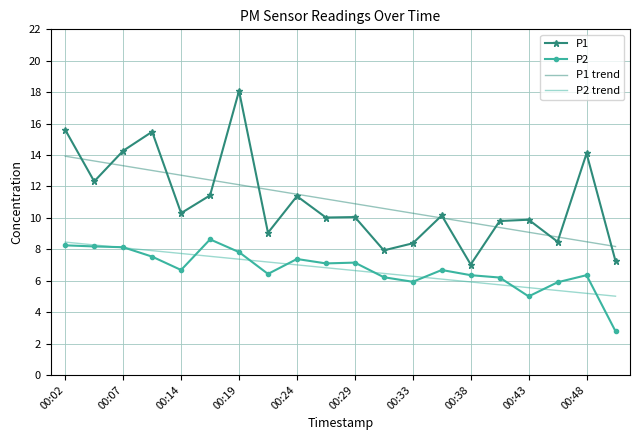

After their last crossing, which series has the higher values: P1 trend or P1?

P1 trend